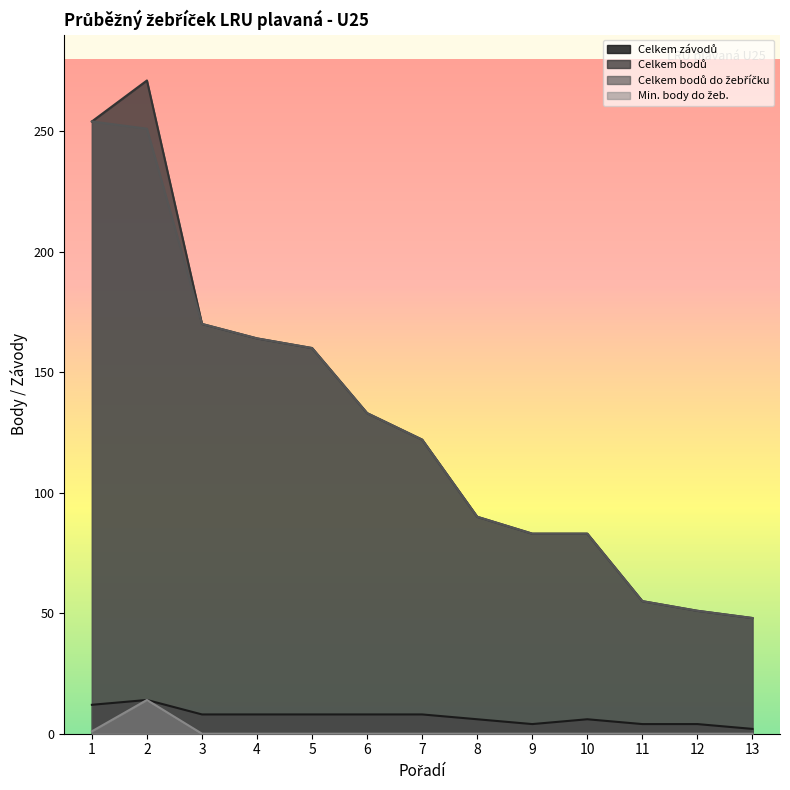

How many interior local valleys does the Celkem závodů series have?

1